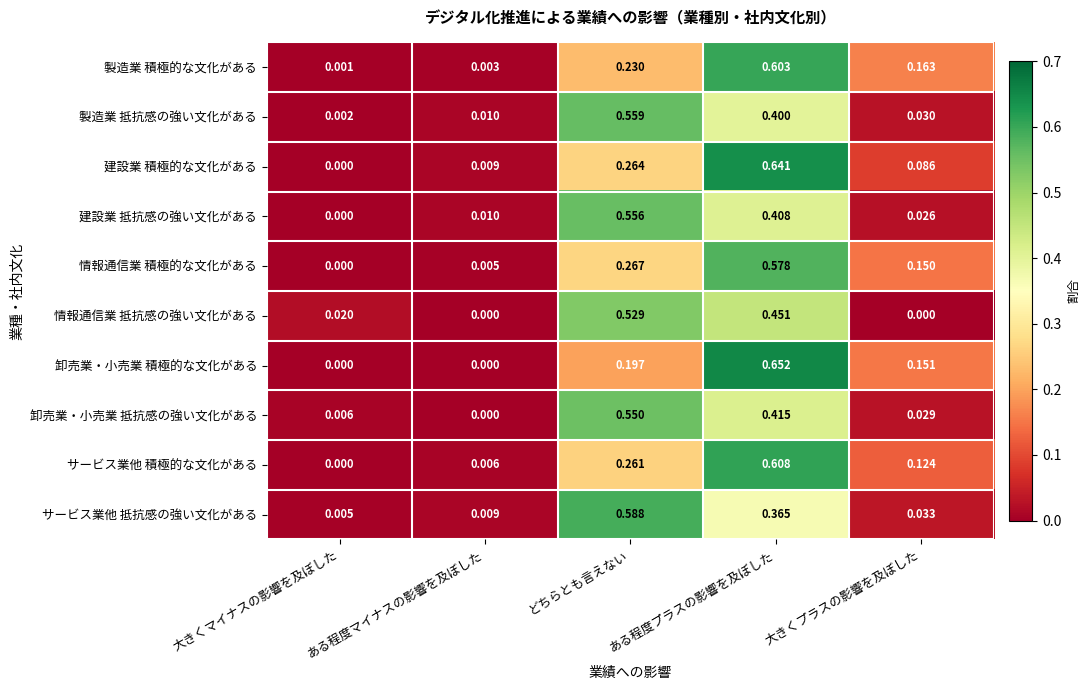

At which label is 卸売業・小売業 抵抗感の強い文化がある closest to 0?

ある程度マイナスの影響を及ぼした